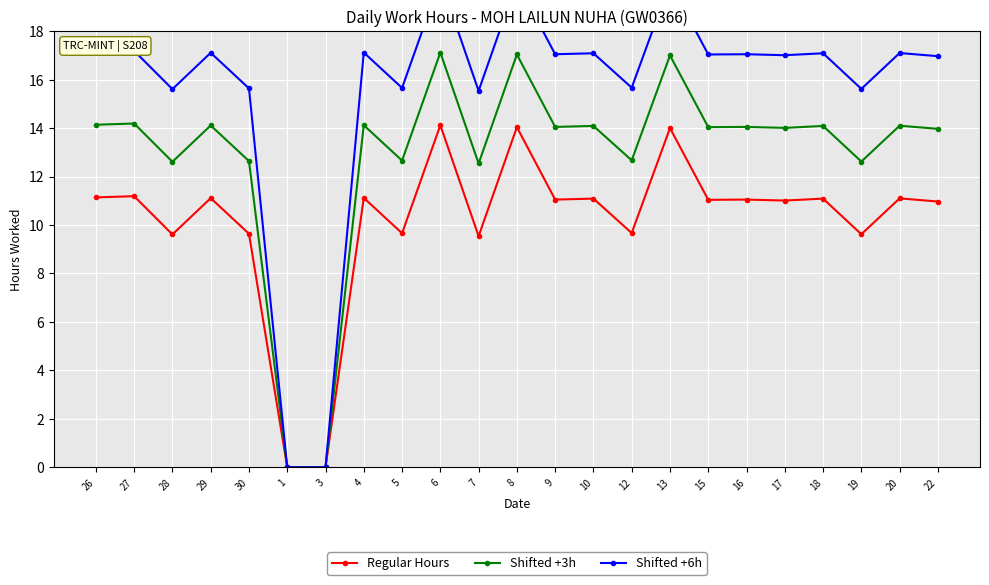

True or false: Shifted +3h and Shifted +6h intersect in this chart.

False